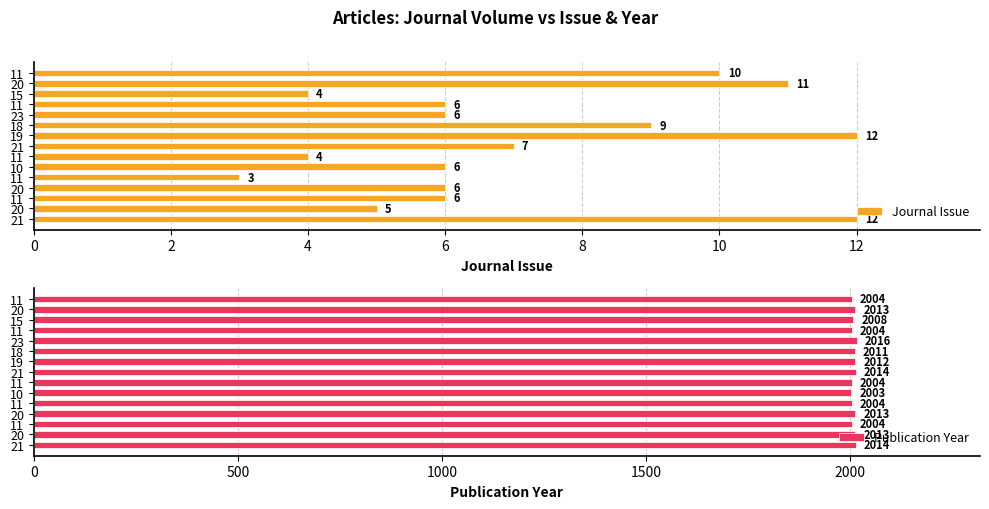

Rank the series by their maximum value, from lowest to highest.

Journal Issue, Publication Year